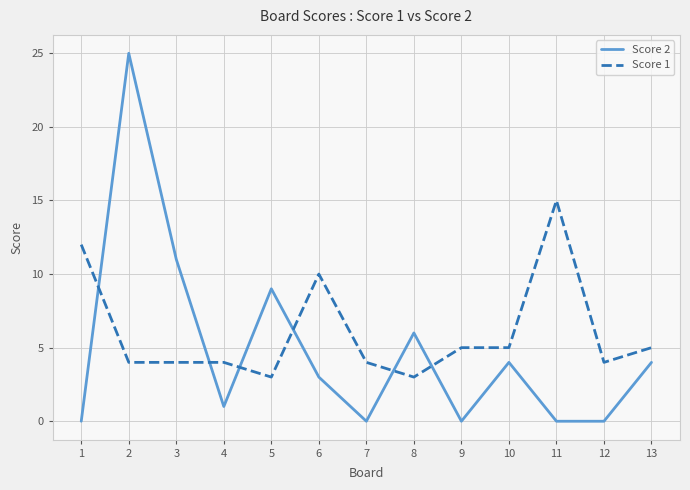

Reading right to left, list all the values displayed in this chart.

Score 2: 4	0	0	4	0	6	0	3	9	1	11	25	0
Score 1: 5	4	15	5	5	3	4	10	3	4	4	4	12